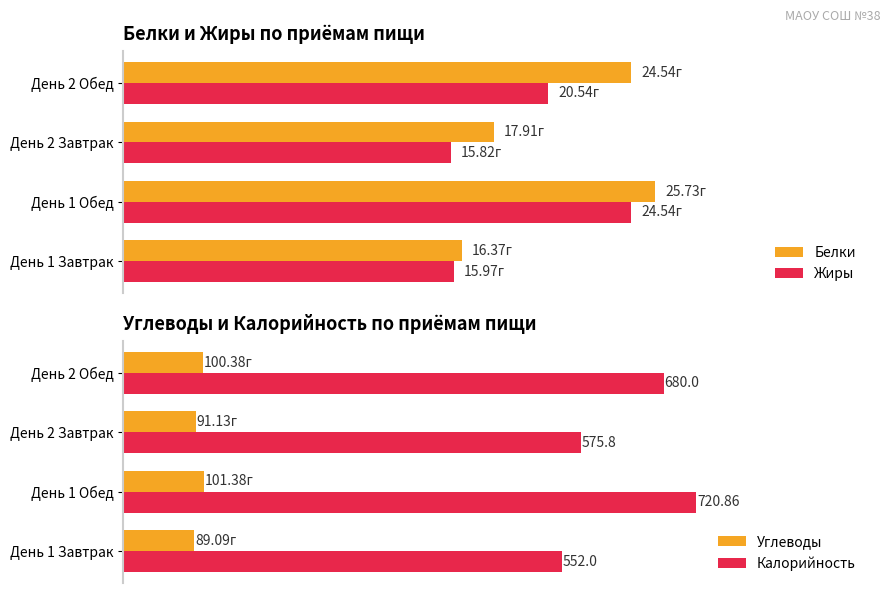

Where is Белки nearest to the value 21?

День 2 Завтрак